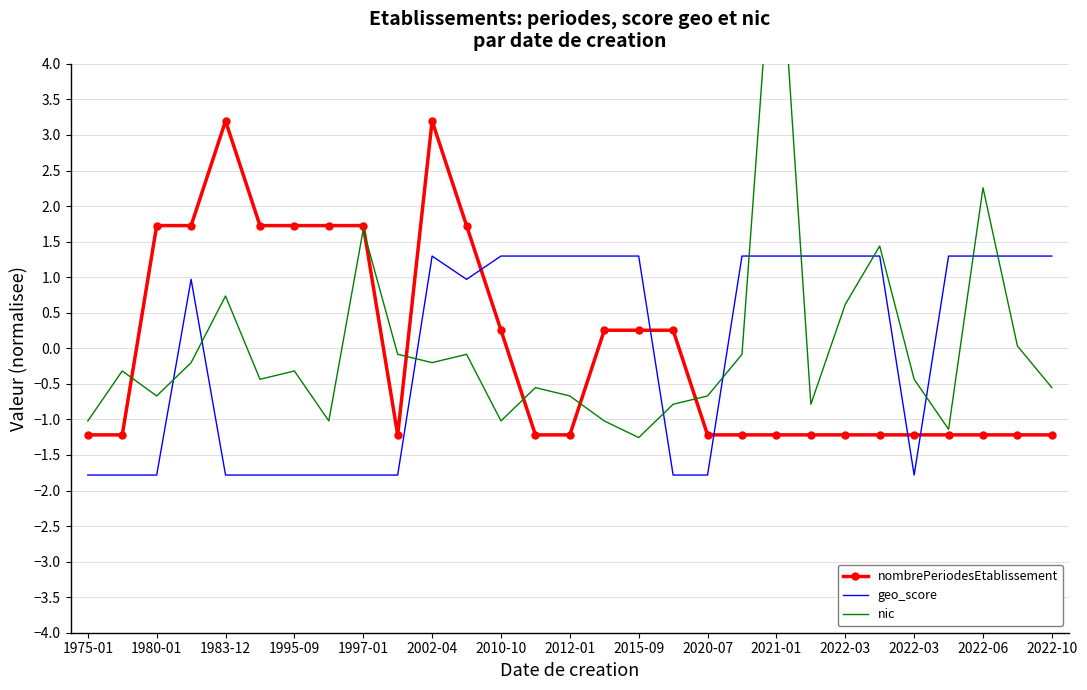

Rank the series by their maximum value, from lowest to highest.

geo_score, nombrePeriodesEtablissement, nic